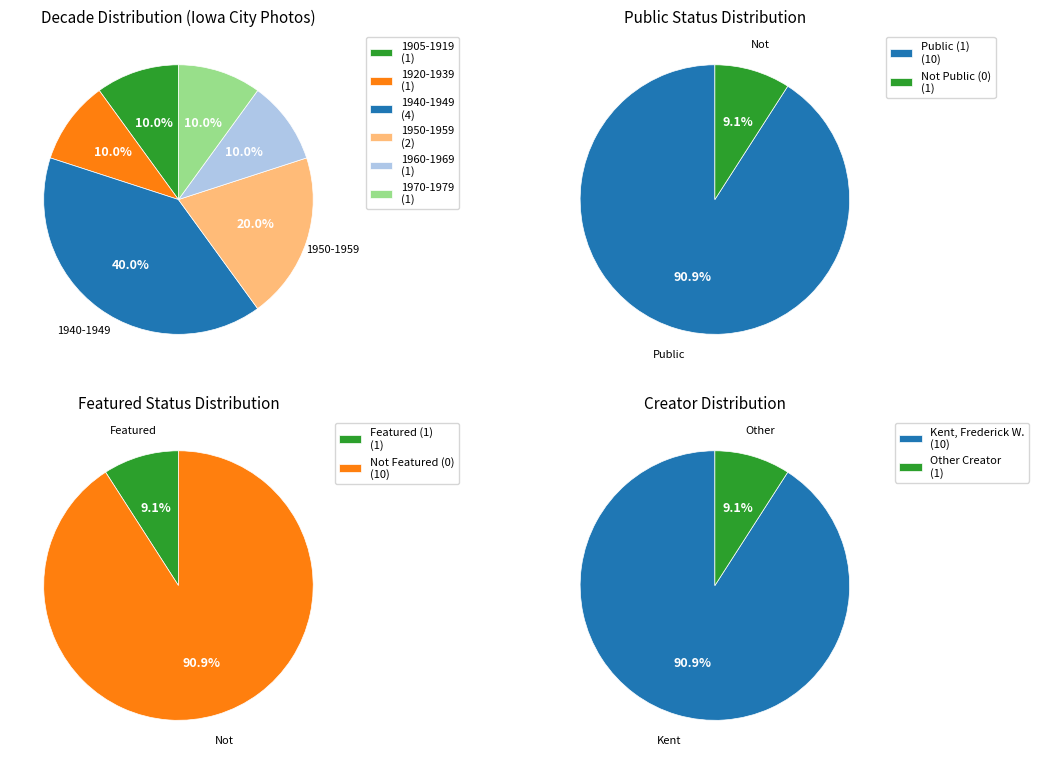

Is the sum of 8 and 9 greater than half?

No